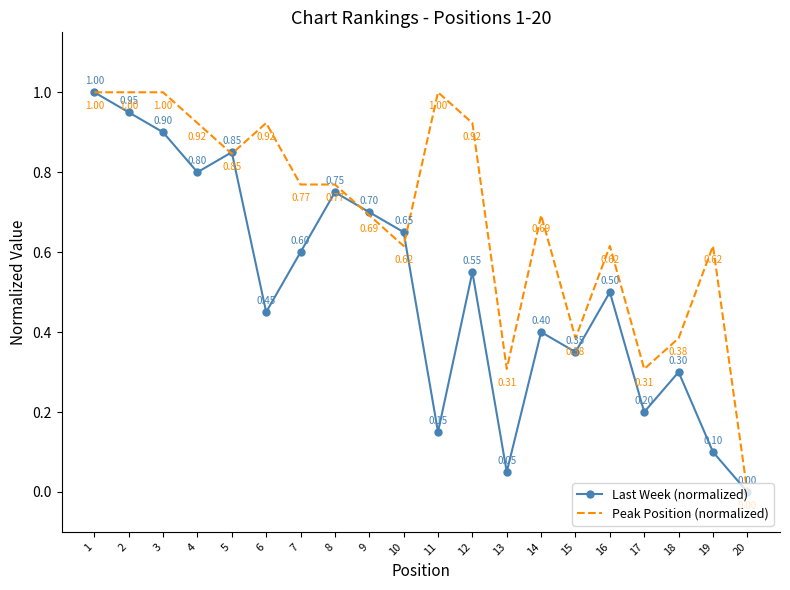

True or false: Peak Position (normalized) and Last Week (normalized) cross at least once.

True